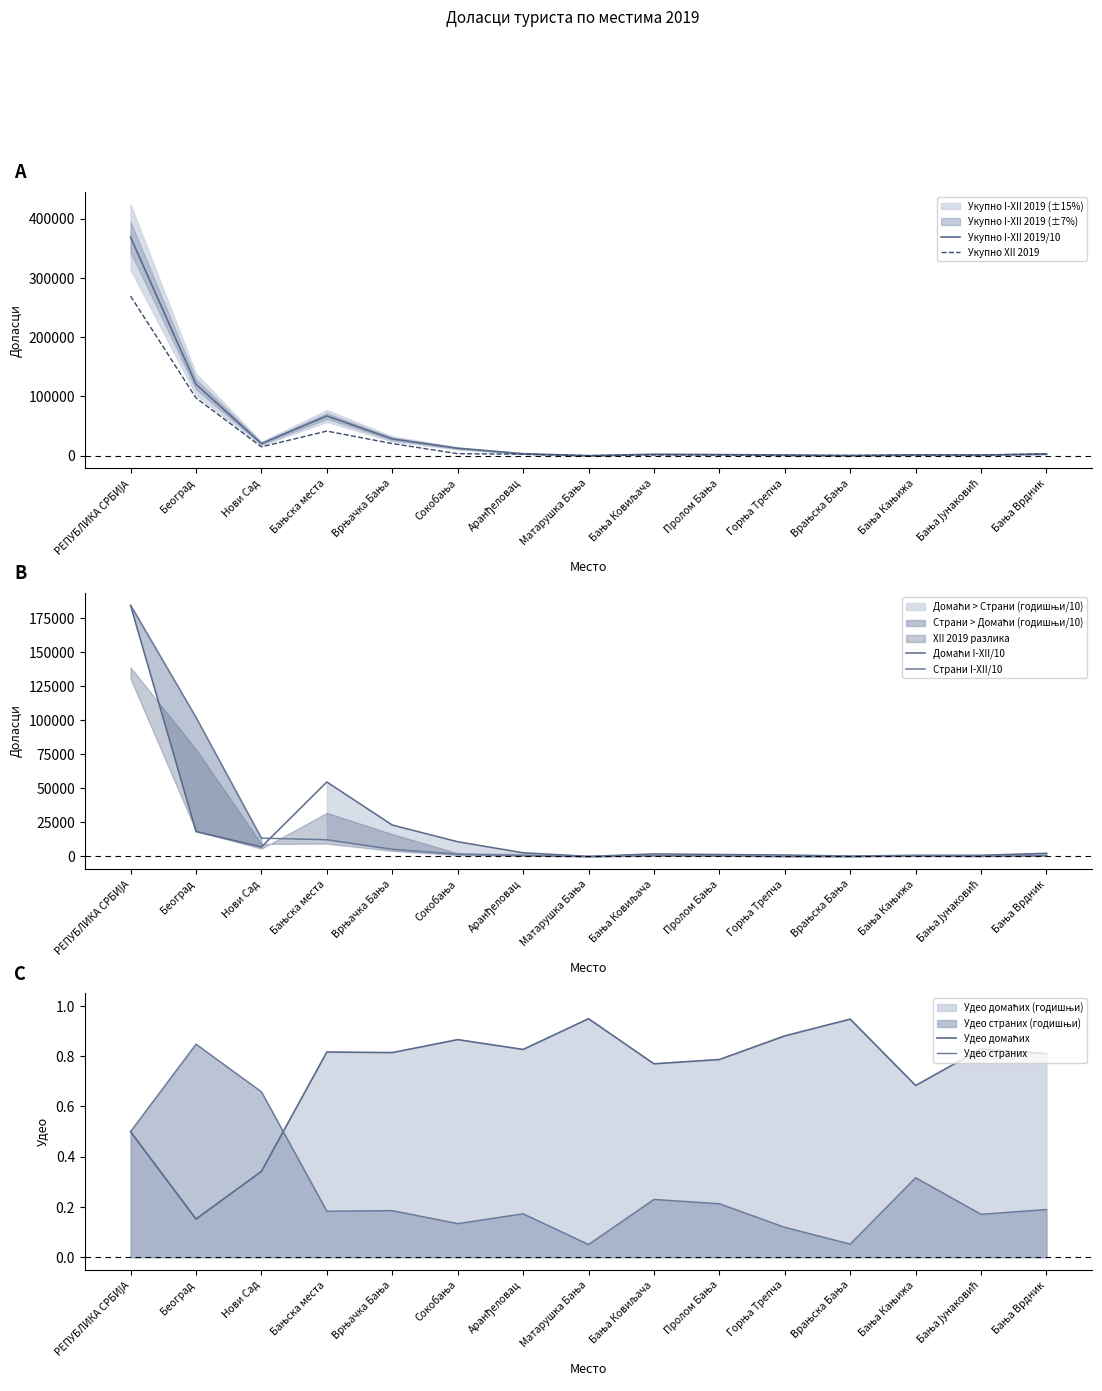

What is the sum of all Укупно XII 2019 values?

457704.0